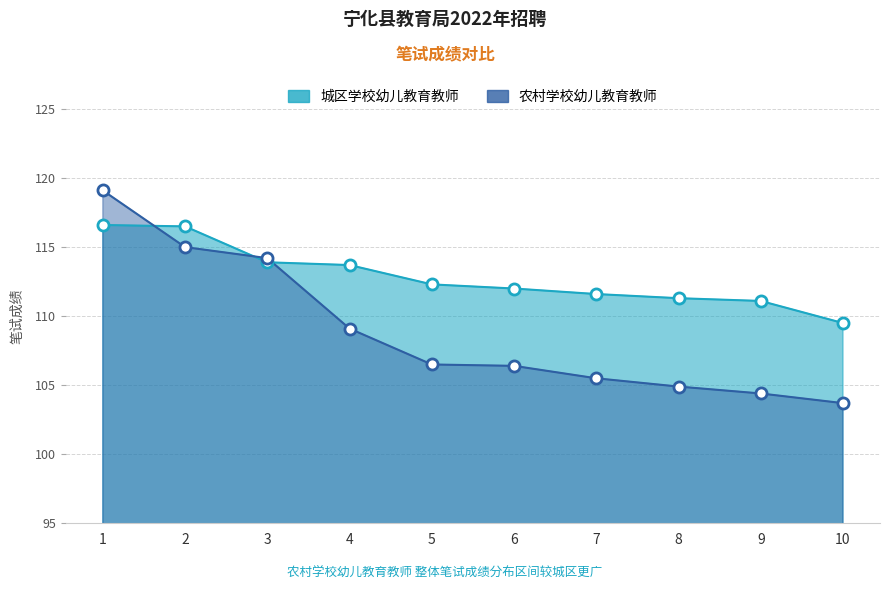

Between 5 and 9, which series saw the biggest shift?

农村学校幼儿教育教师